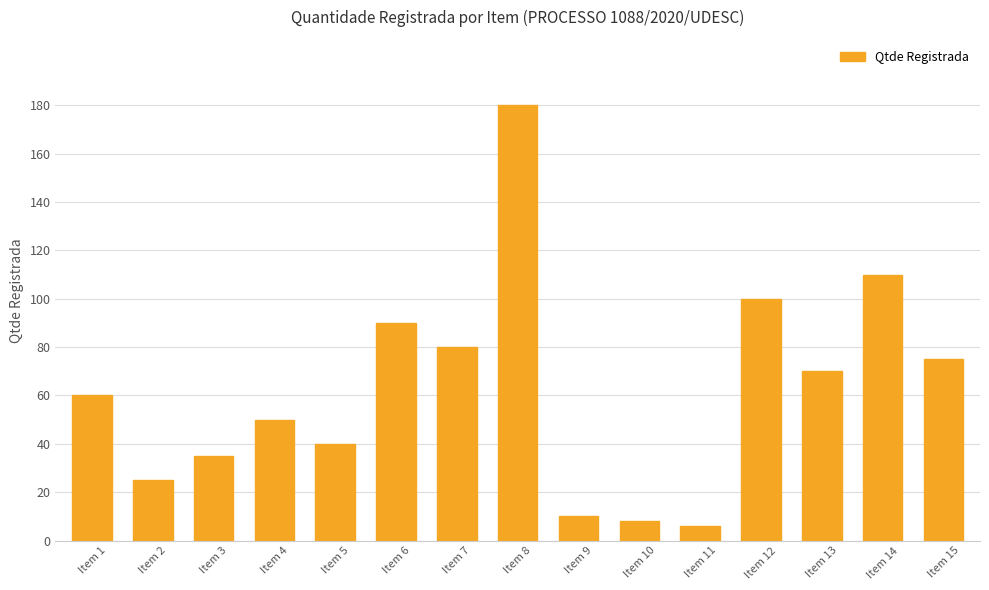

Count the number of data series in this chart.

1